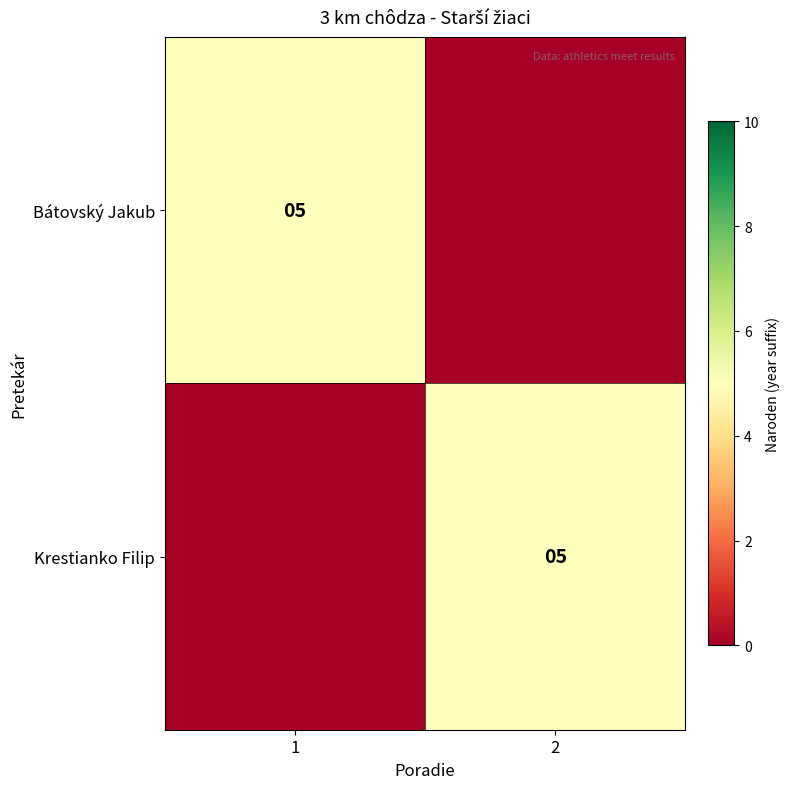

Between 2 and 1, which is larger?

1